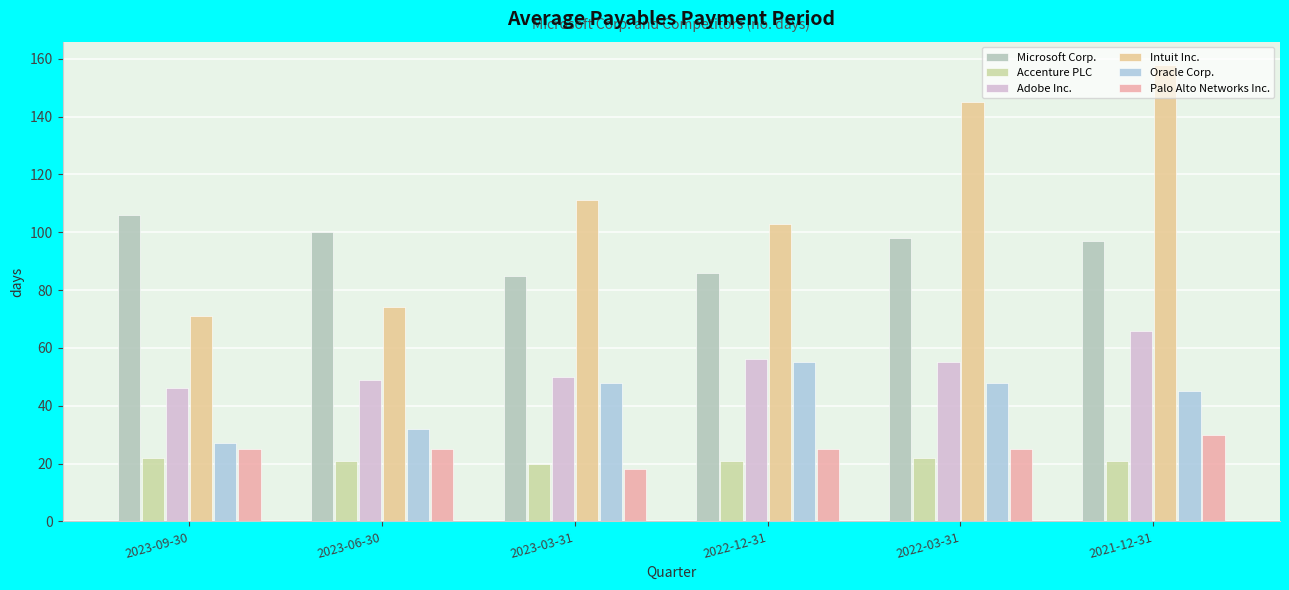

The Palo Alto Networks Inc. series shows 25 at 2023-09-30. True or false?

True